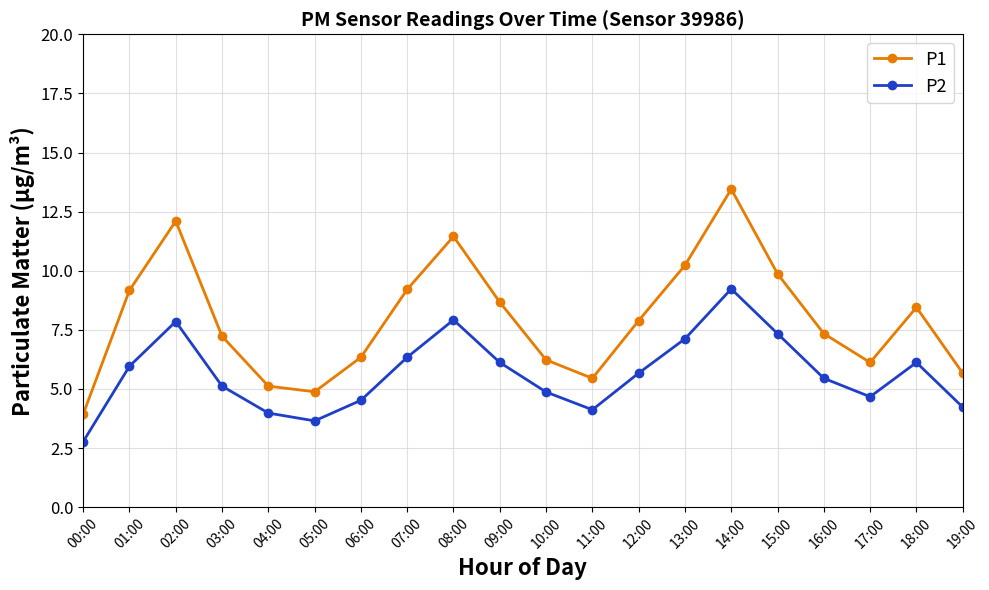

At which category is the sum across all series the highest?

14:00